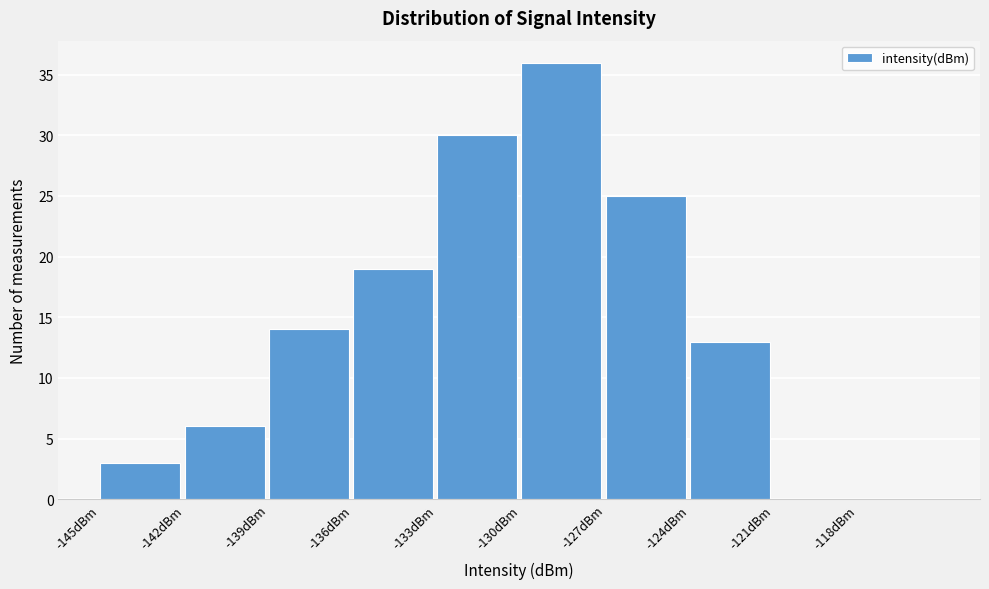

Reading left to right, transcribe this chart: for each bar, give the range it covers on the x-axis and its height. The values are not printed on the chart, so give them approximately, as read against the axis.

-145 to -142: 3
-142 to -139: 6
-139 to -136: 14
-136 to -133: 19
-133 to -130: 30
-130 to -127: 36
-127 to -124: 25
-124 to -121: 13
-121 to -118: 0
-118 to -115: 0